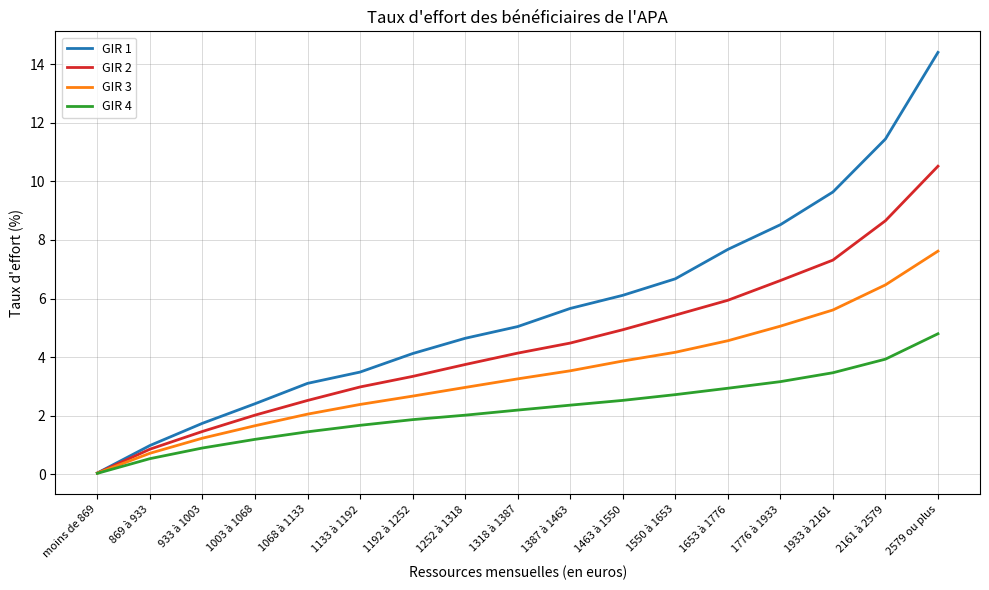

The value of GIR 2 at 1933 à 2161 is 7.3. True or false?

True